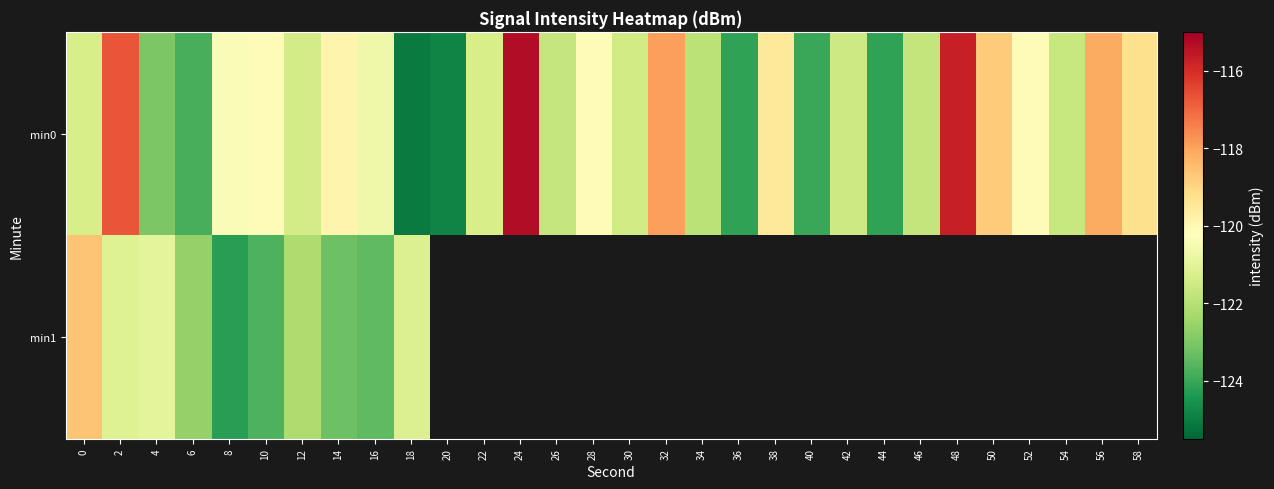

What is the difference between the min0 values at 16 and 54?

1.0